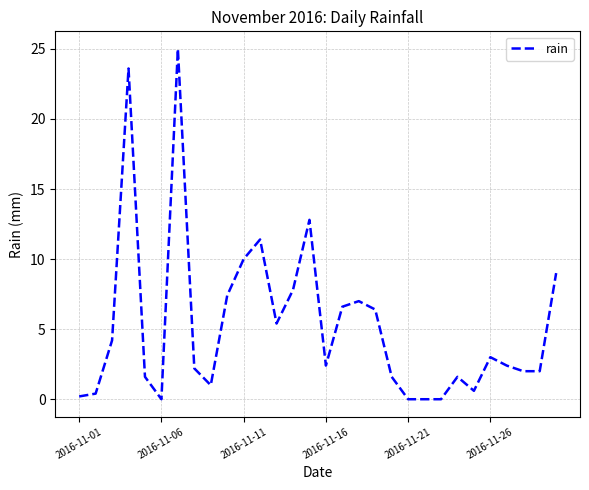

What is the greatest value displayed?

25.0